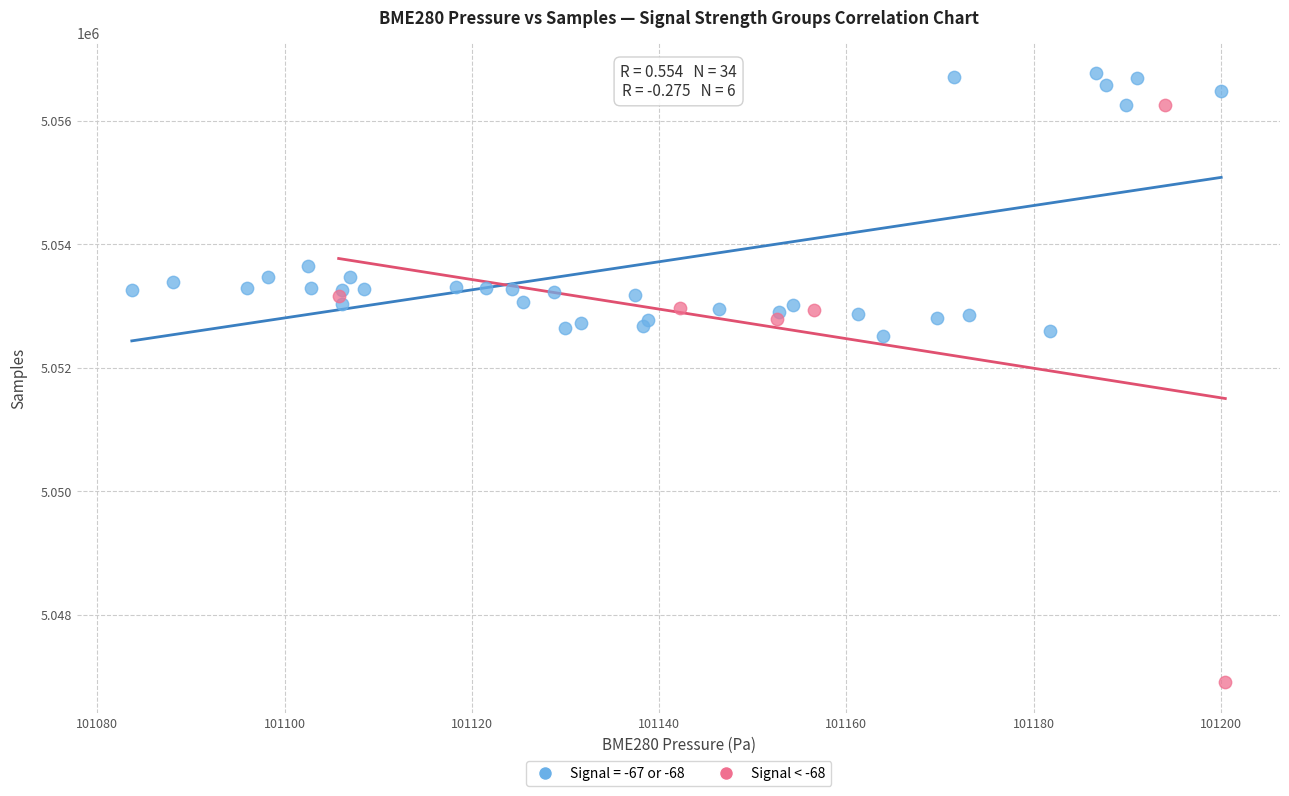

Which series reaches the maximum Y coordinate?

Signal = -67 or -68